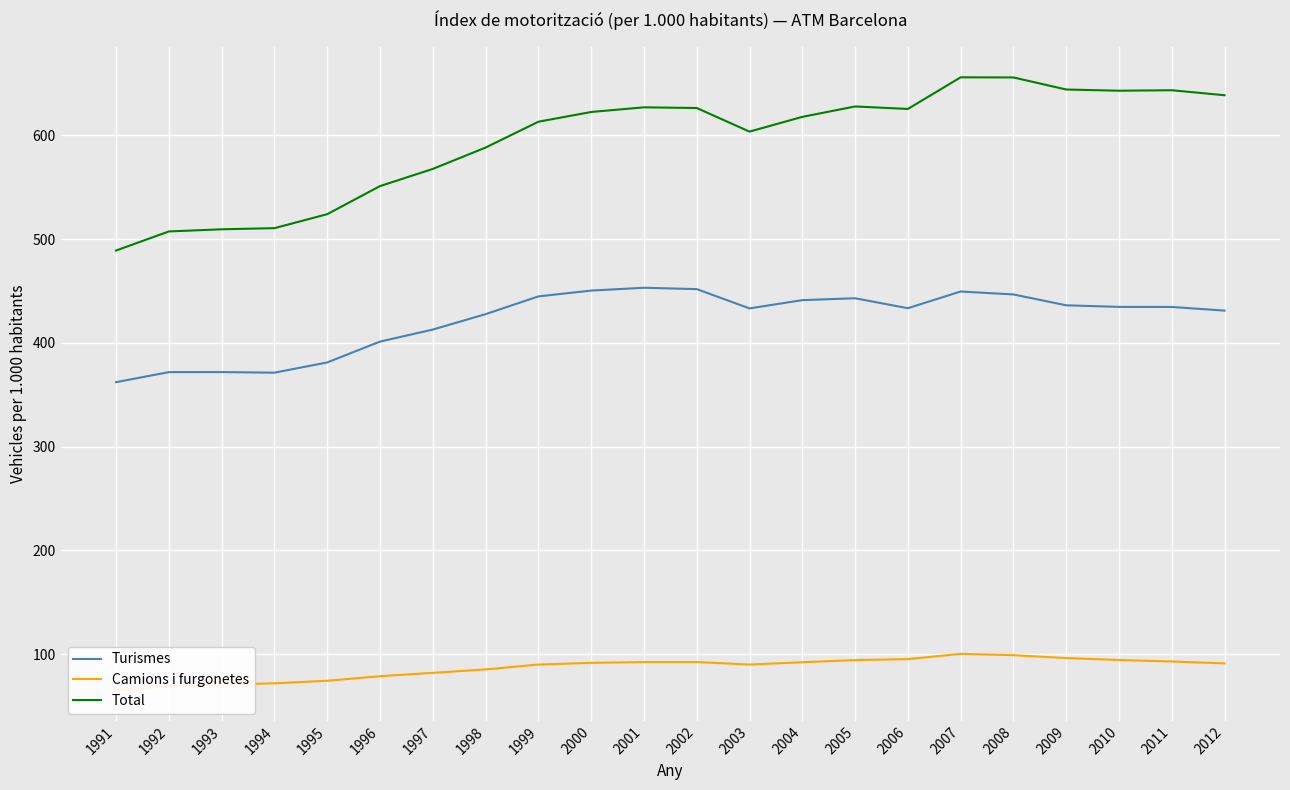

What is the spread (max minus min) of values at 2008?

556.9